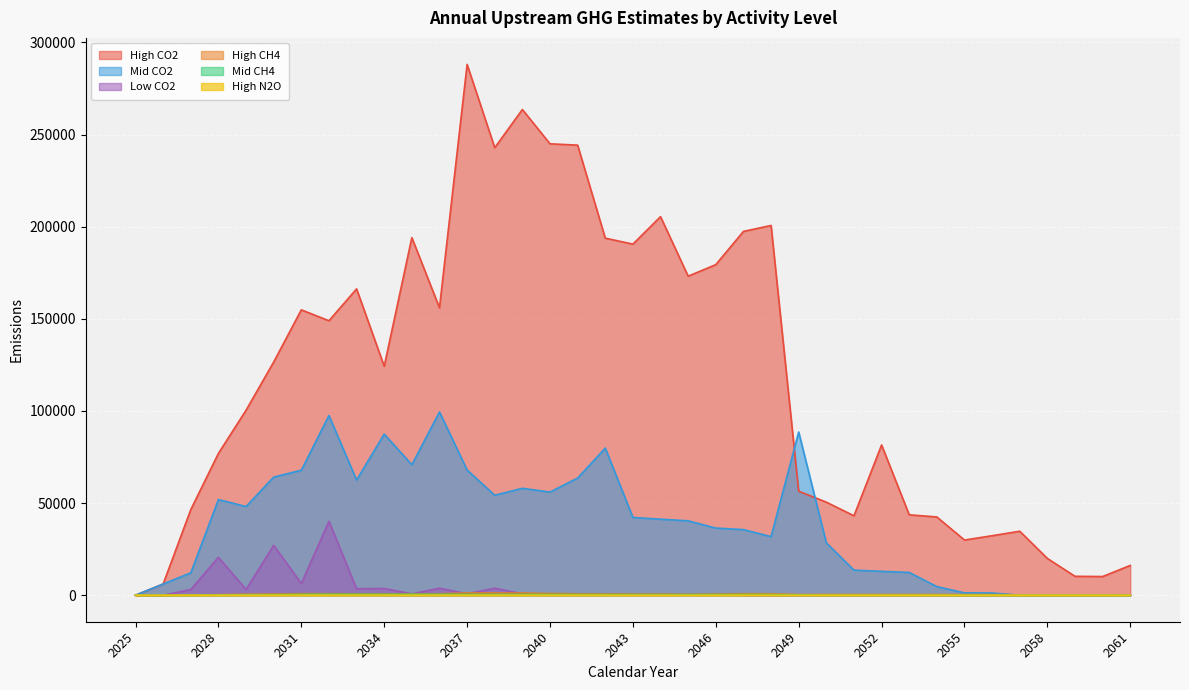

Is the value of Low CO2 at 2044 greater than the value of Mid CH4 at 2029?

Yes